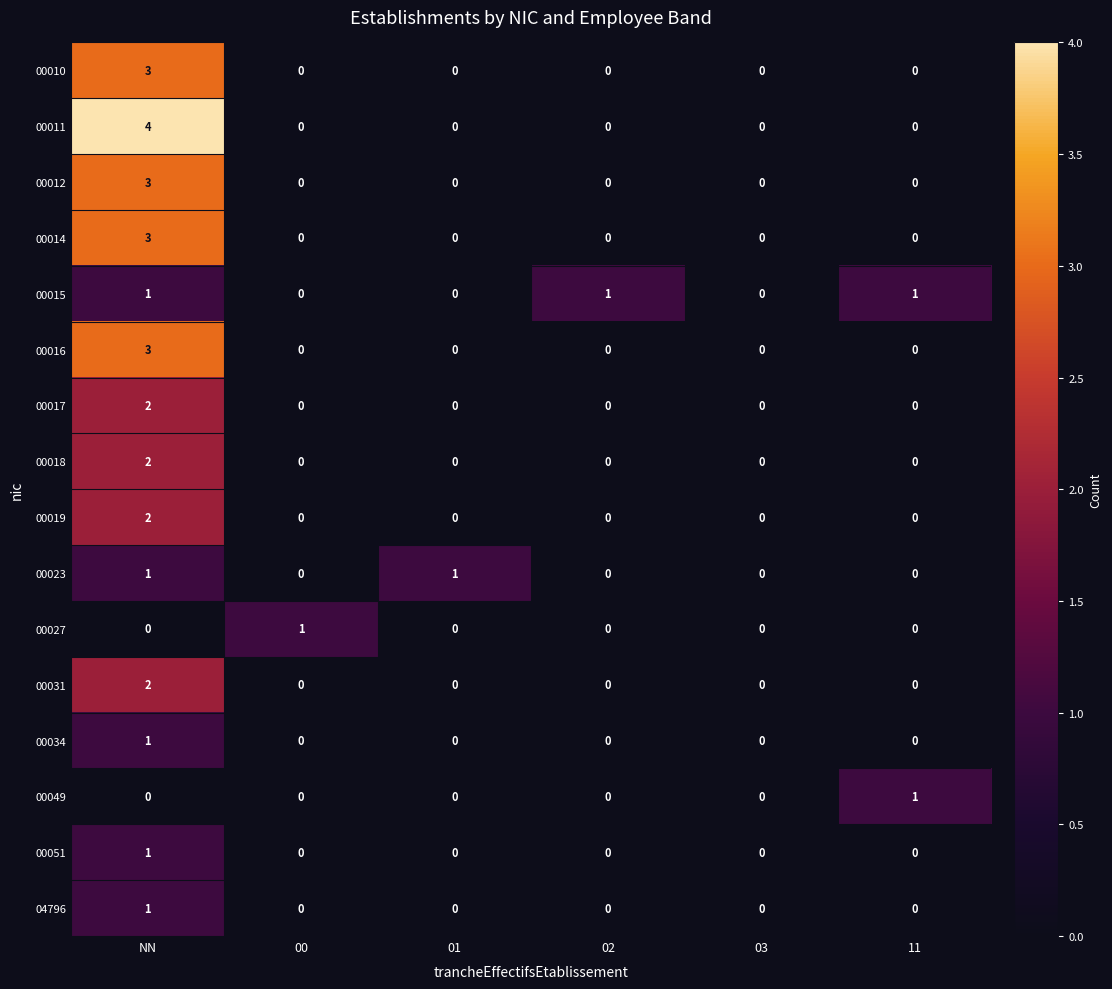

At which category is the sum across all series the highest?

NN